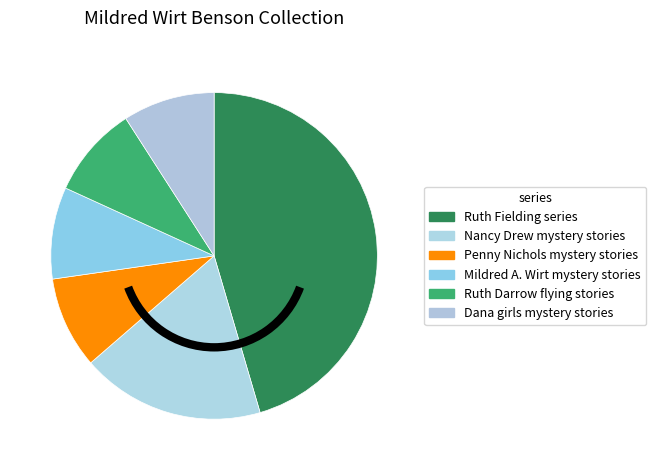

To the nearest percent, what is the average slice percentage?

17%